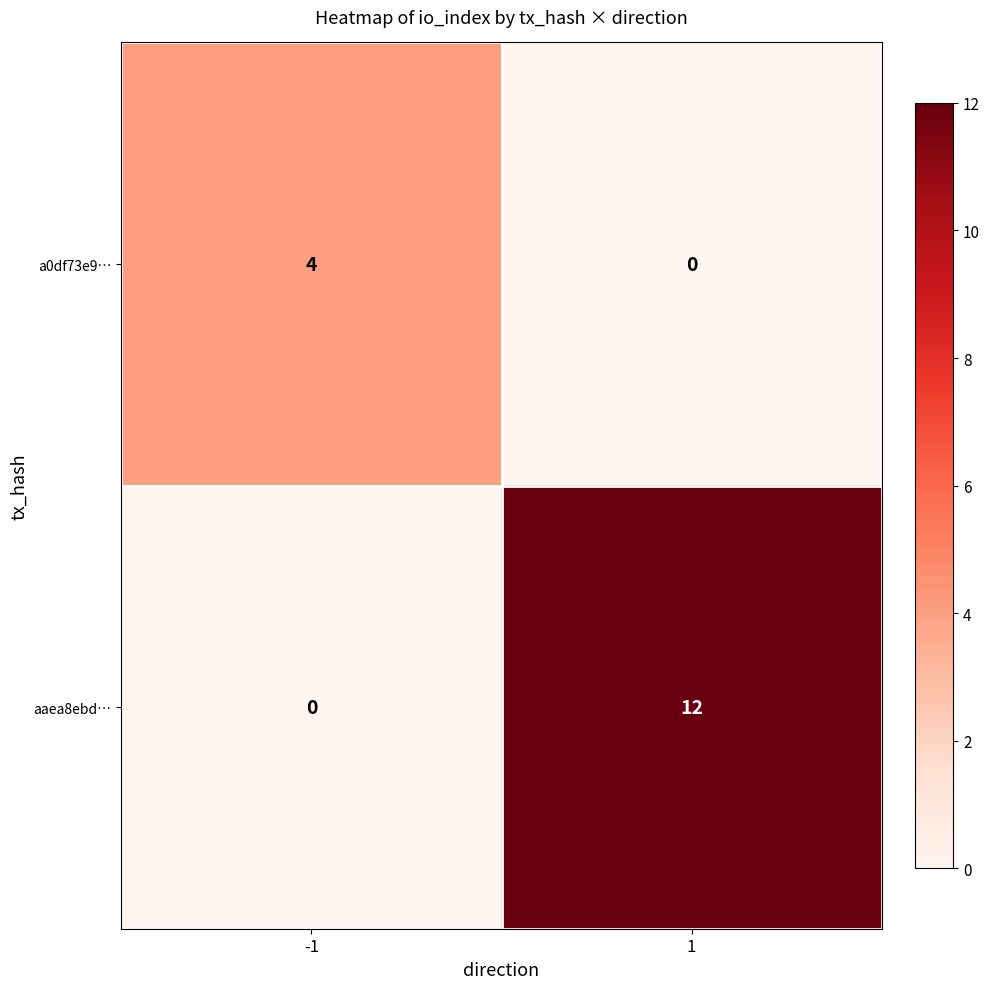

What is the spread (max minus min) of values at 1?

12